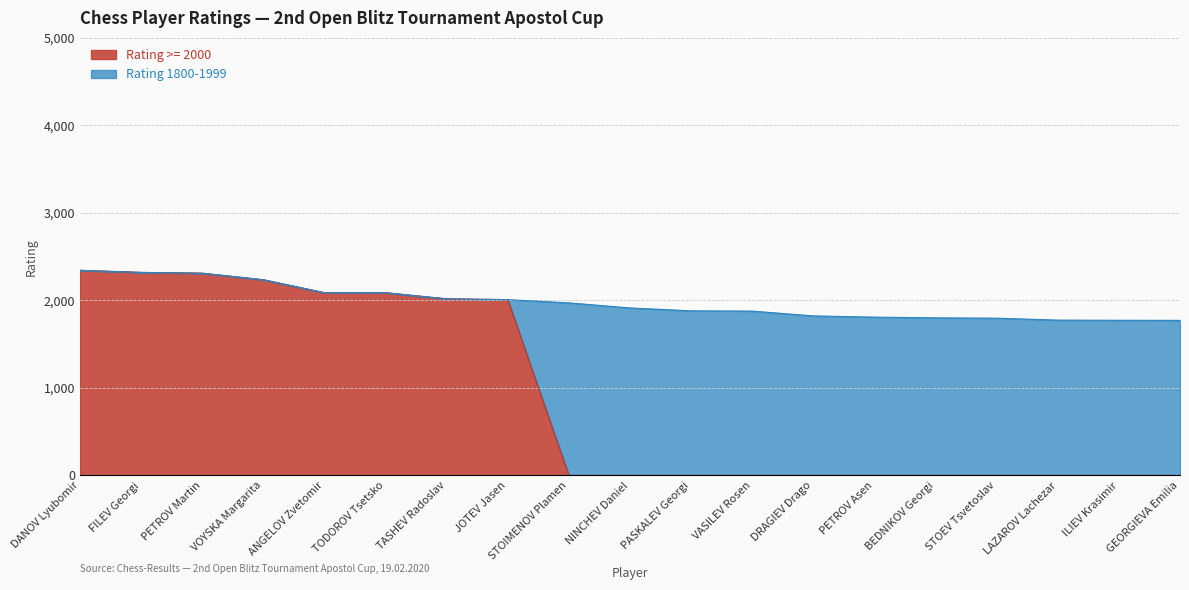

List the labels in order of value, largest first.

DANOV Lyubomir, FILEV Georgi, PETROV Martin, VOYSKA Margarita, ANGELOV Zvetomir, TODOROV Tsetsko, TASHEV Radoslav, JOTEV Jasen, STOIMENOV Plamen, NINCHEV Daniel, PASKALEV Georgi, VASILEV Rosen, DRAGIEV Drago, PETROV Asen, BEDNIKOV Georgi, STOEV Tsvetoslav, LAZAROV Lachezar, ILIEV Krasimir, GEORGIEVA Emilia